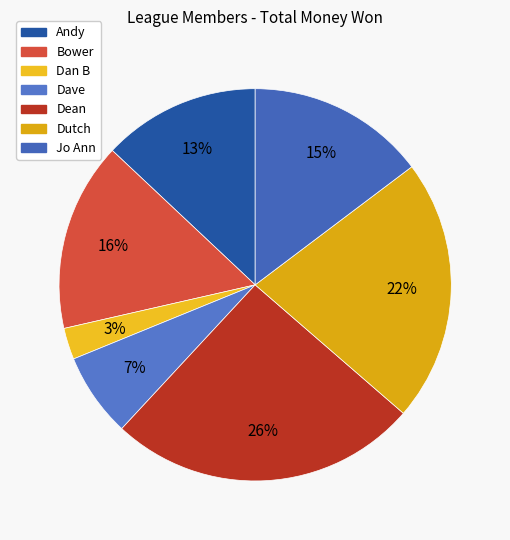

To the nearest percent, what is the average slice percentage?

14%